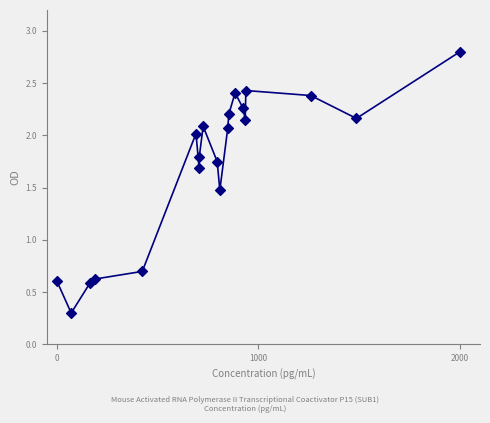

What is the range of Y values (max minus min)?

2.5